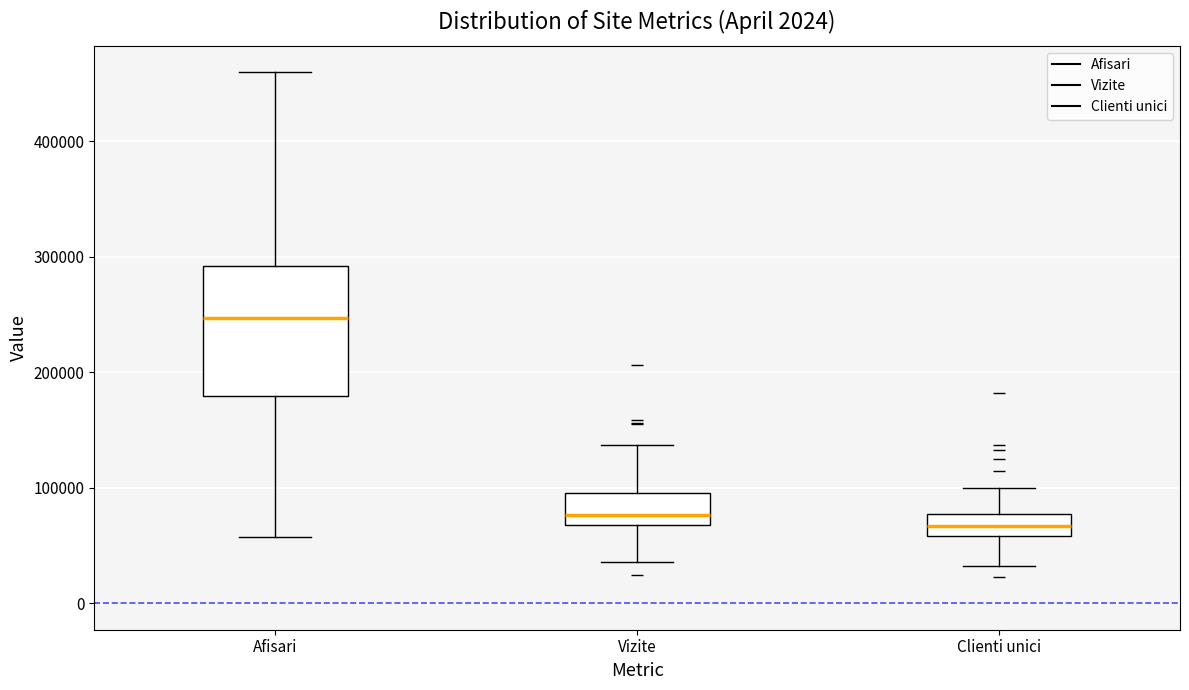

Comparing the boxes themselves (not the whiskers), which one is the tallest?

Afisari